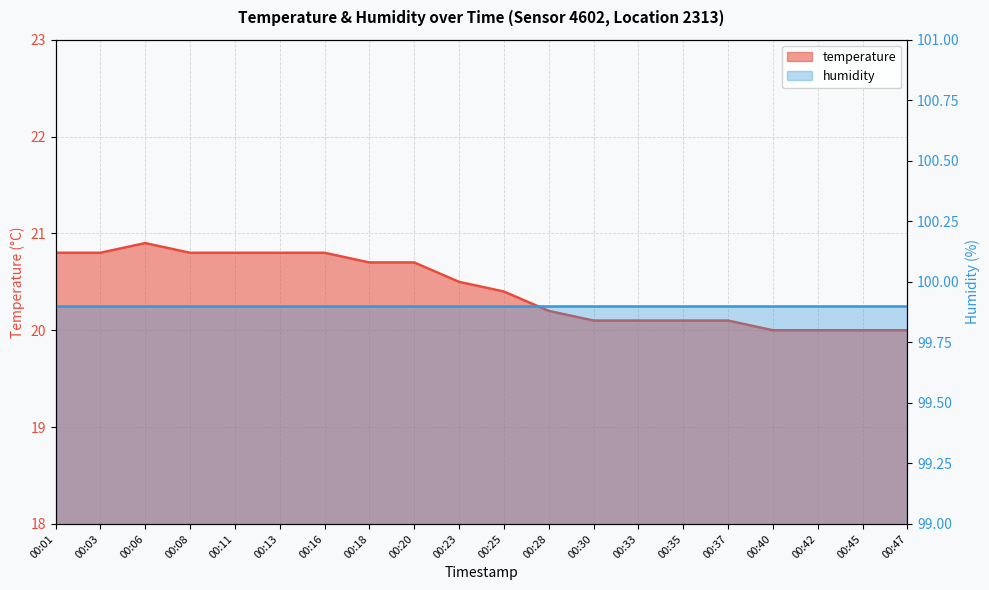

True or false: there are more than 2 points higher than both neighbors.

False